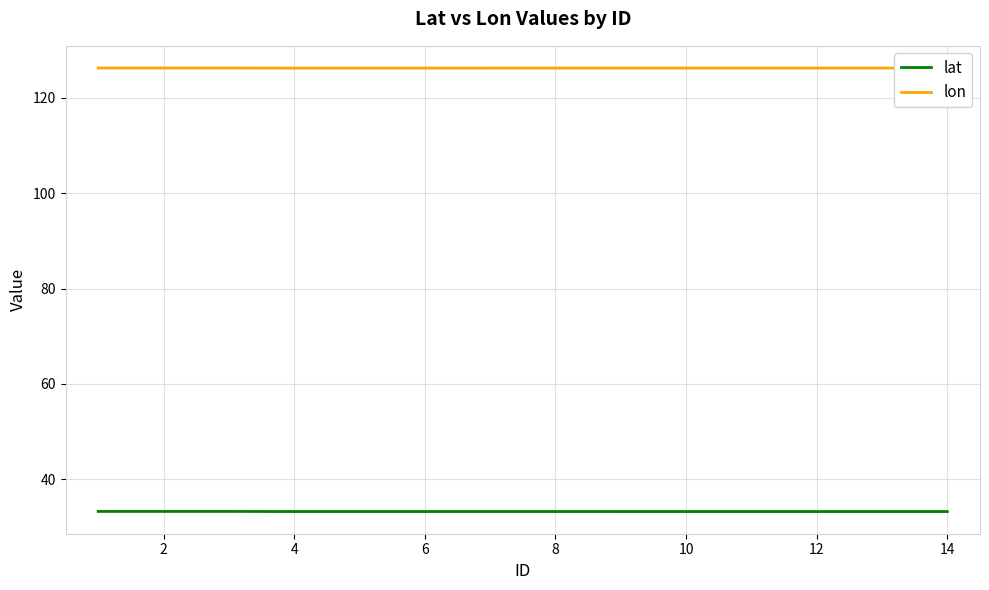

True or false: lat and lon intersect in this chart.

False